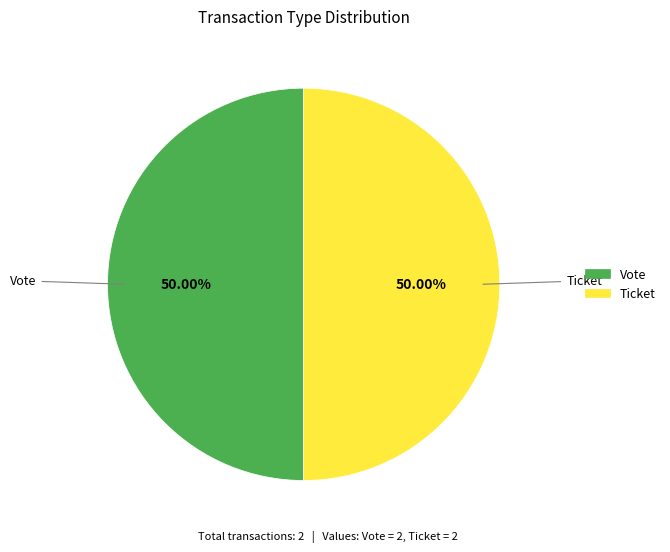

What is the largest slice in the pie chart?

Vote (io_index=1)